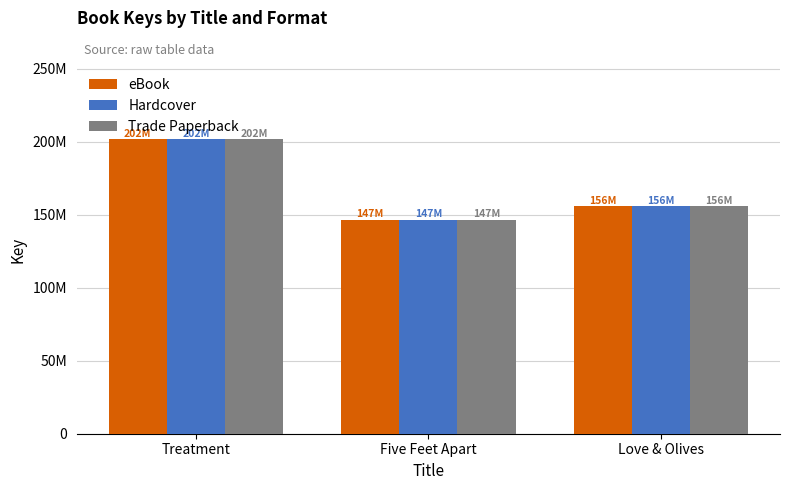

What are all the series names shown in the legend?

eBook, Hardcover, Trade Paperback